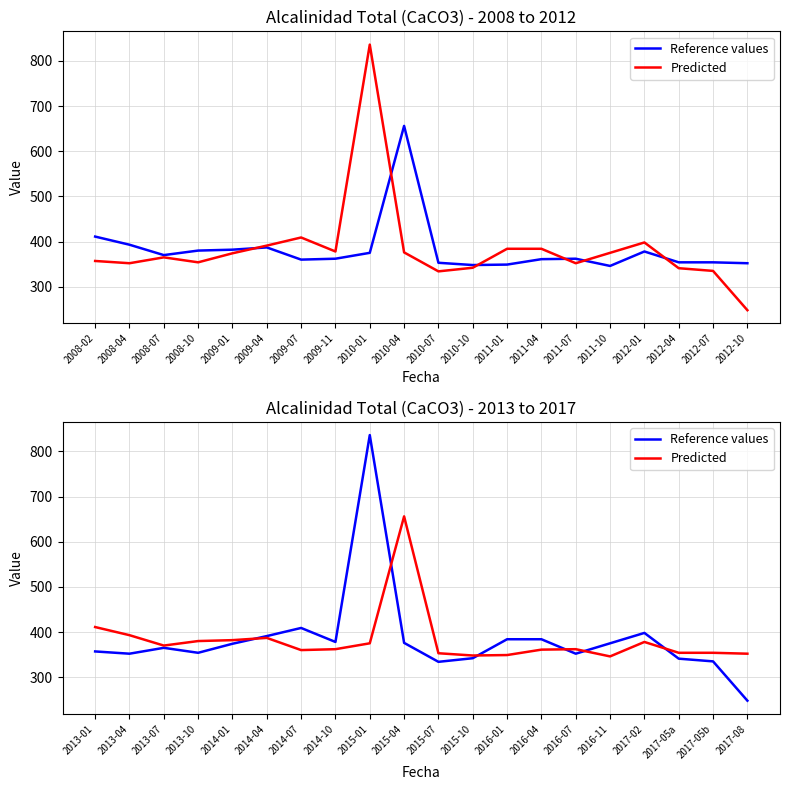

Reading left to right, list all the values displayed in this chart.

Reference values: 357	352	365	354	374	391	409	378	836	376	334	342	384	384	352	375	398	341	335	248
Predicted: 411	393	370	380	382	387	360	362	375	656	353	348	349	361	362	346	378	354	354	352